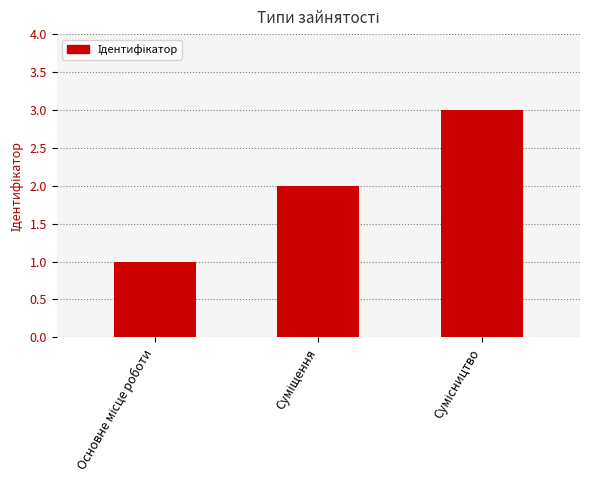

What is the maximum value shown in the chart?

3